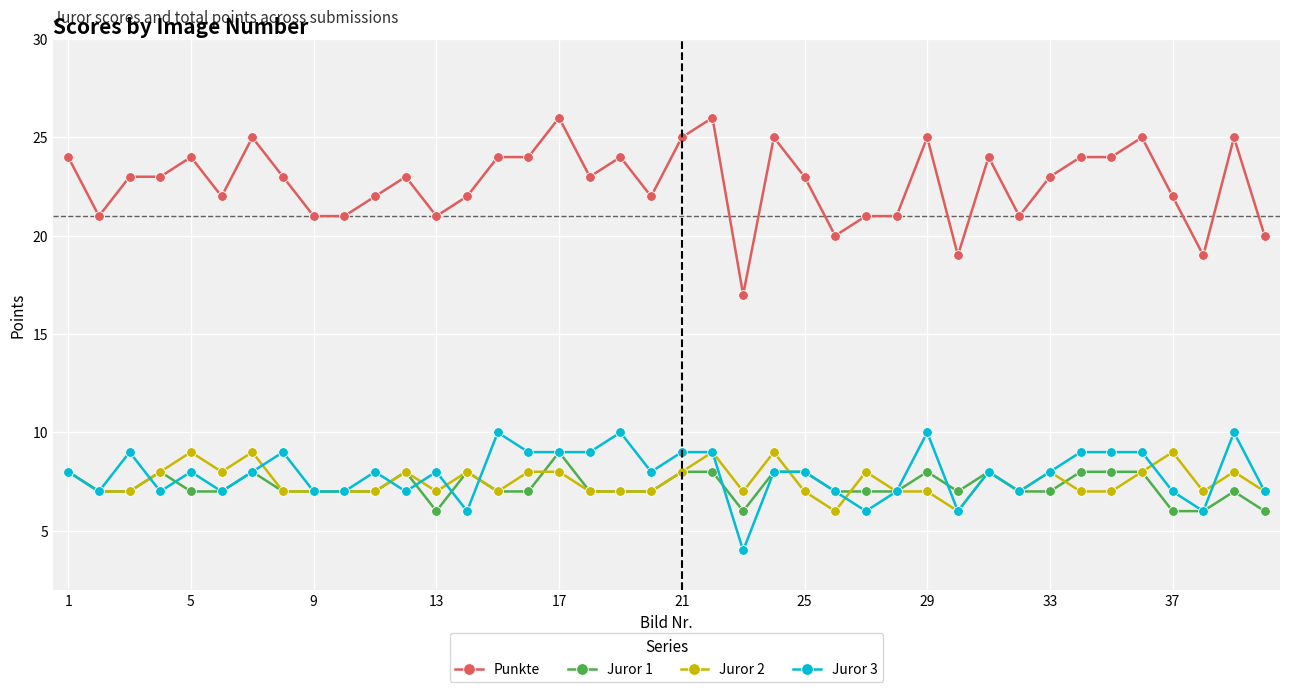

Which series has the largest range (max minus min)?

Punkte